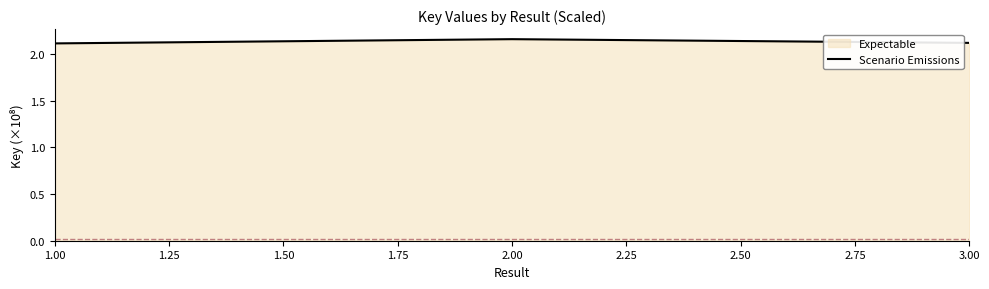

Reading left to right, list all the values displayed in this chart.

2.1	2.2	2.1